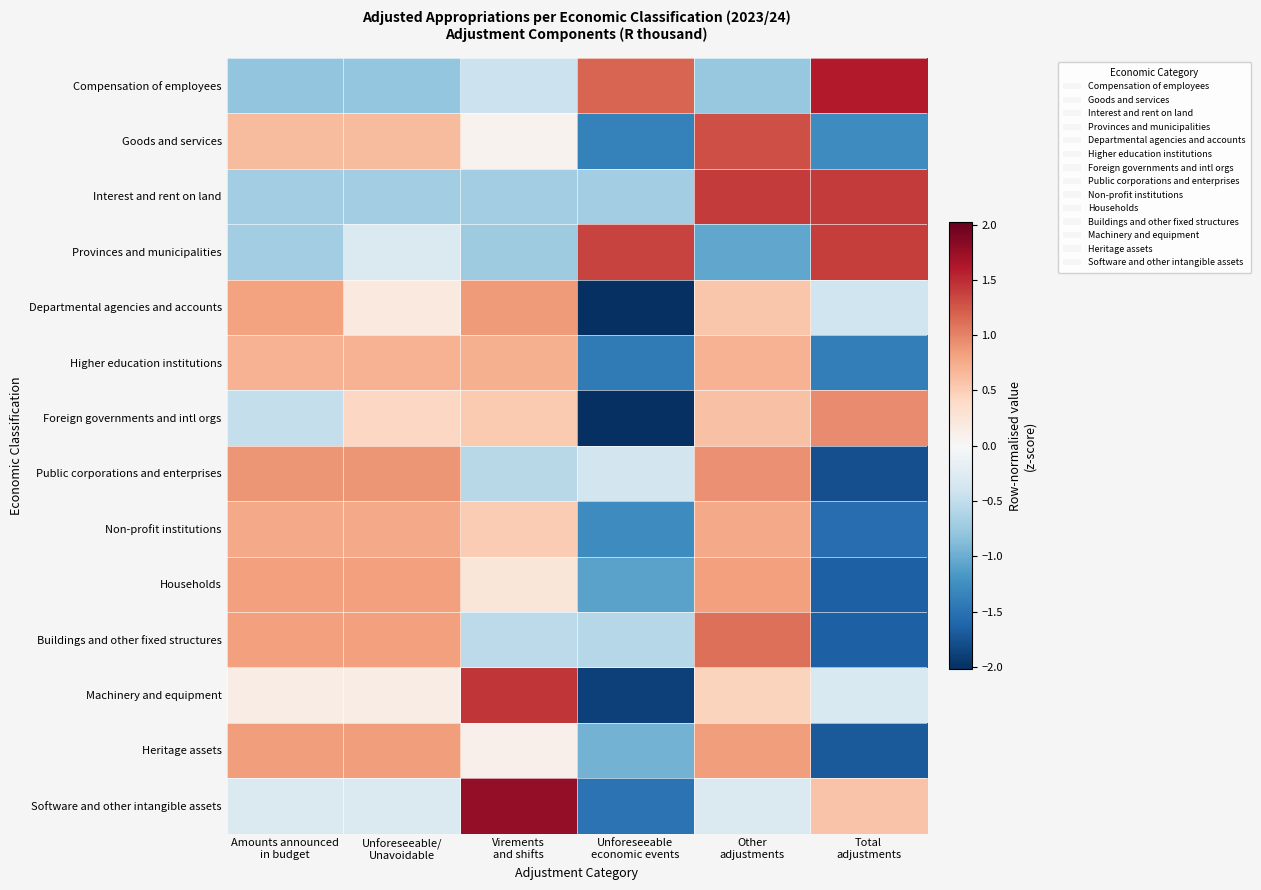

Count the number of categories in the chart.

6